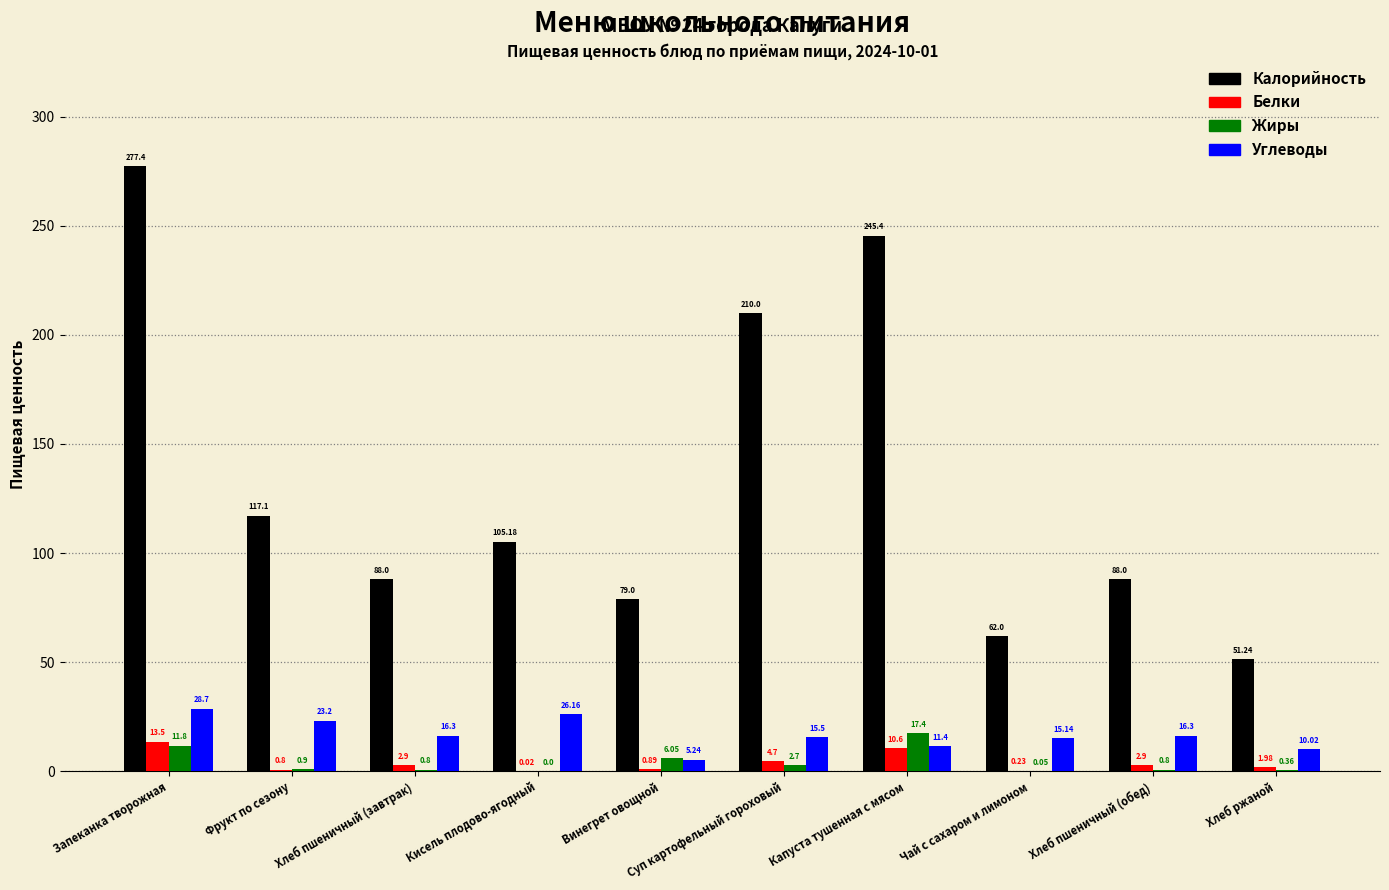

At which category does the chart reach its peak across all series?

Запеканка творожная